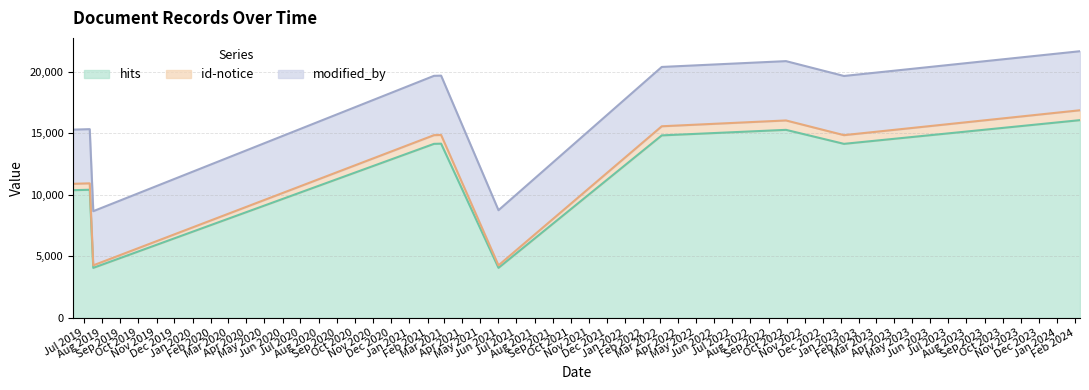

What is the label of the 7th point from the left?

2022-03-04